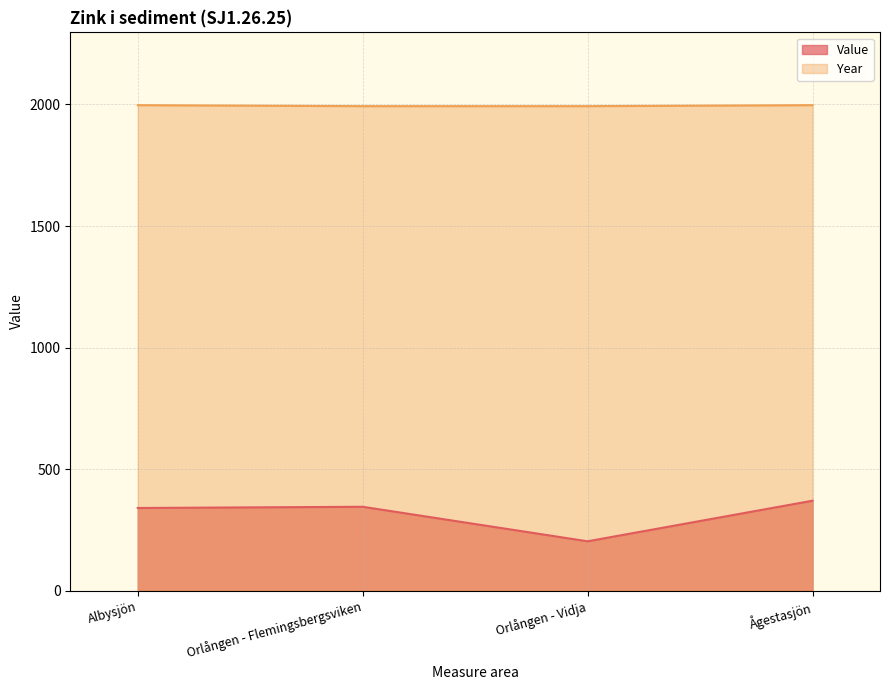

What is the minimum value for Value?

203